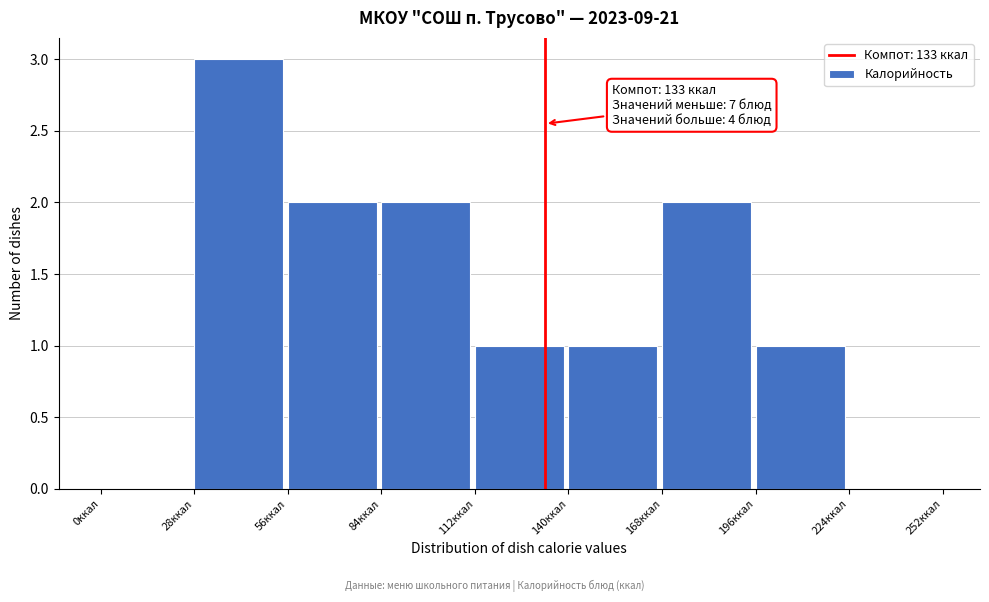

Over which range of the x-axis is the bar tallest?

28 to 56